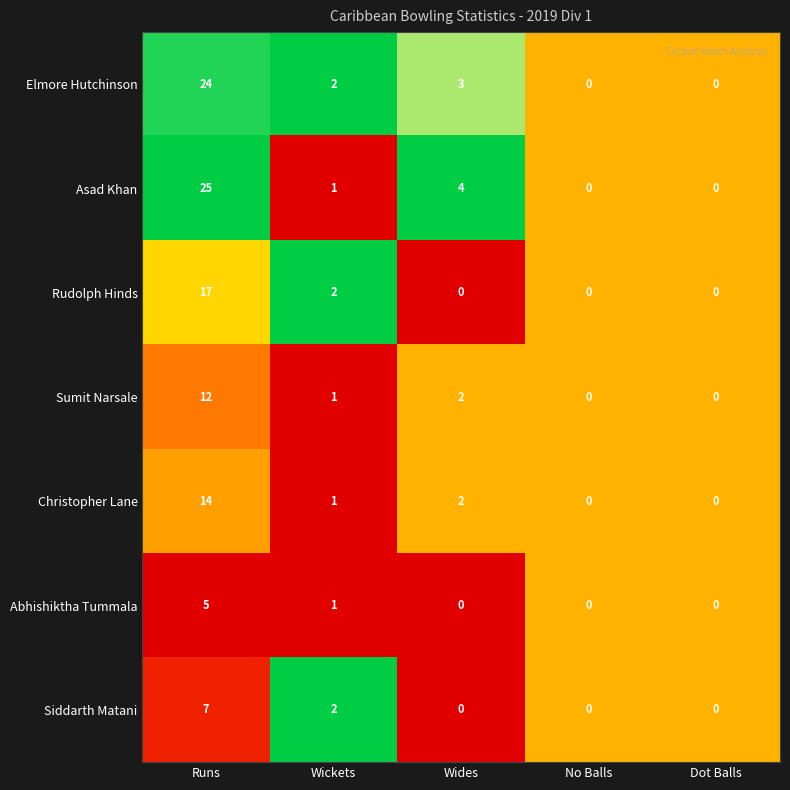

Where does the Asad Khan series first go above 1?

Runs